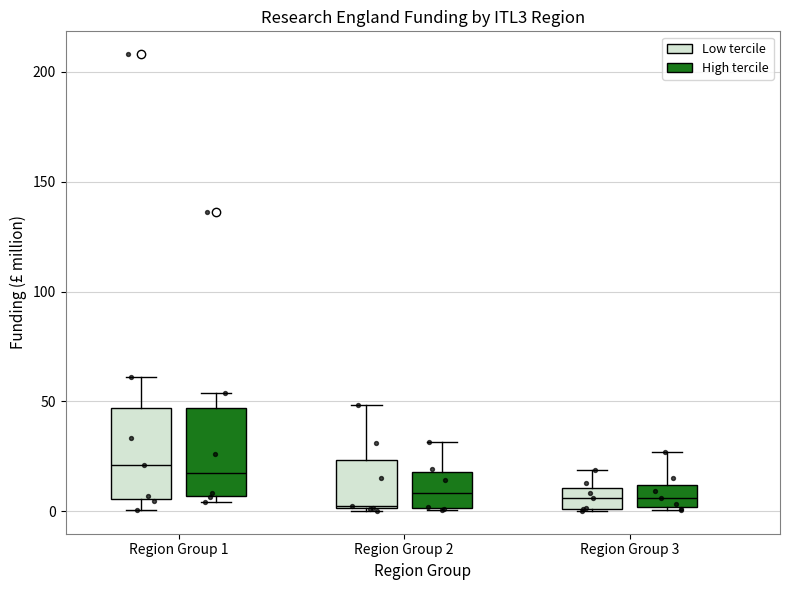

Reading left to right, read every box against the y-axis: the position of its median line, the range the box covers, and the ends of its whiskers. The values are not printed on the chart, so give them approximately, as read against the axis.

Region Group 1 (Low tercile): median 20, box 5 to 45, whiskers 0 to 60
Region Group 1 (High tercile): median 15, box 5 to 45, whiskers 5 (just below the box's lower edge) to 55
Region Group 2 (Low tercile): median 0, box 0 to 25, whiskers 0 to 50
Region Group 2 (High tercile): median 10, box 0 to 20, whiskers 0 to 30
Region Group 3 (Low tercile): median 5, box 0 to 10, whiskers 0 to 20
Region Group 3 (High tercile): median 5, box 0 to 10, whiskers 0 (just below the box's lower edge) to 25